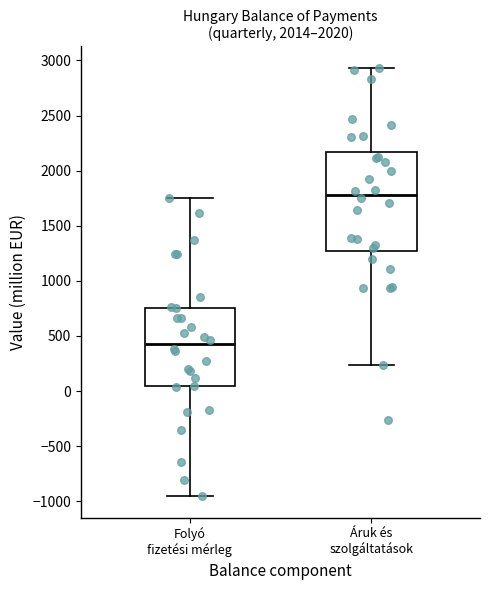

Reading left to right, read every box against the y-axis: the position of its median line, the range the box covers, and the ends of its whiskers. The values are not printed on the chart, so give them approximately, as read against the axis.

Folyó fizetési mérleg: median 400, box 50 to 750, whiskers -950 to 1750
Áruk és szolgáltatások: median 1800, box 1300 to 2150, whiskers 250 to 2950